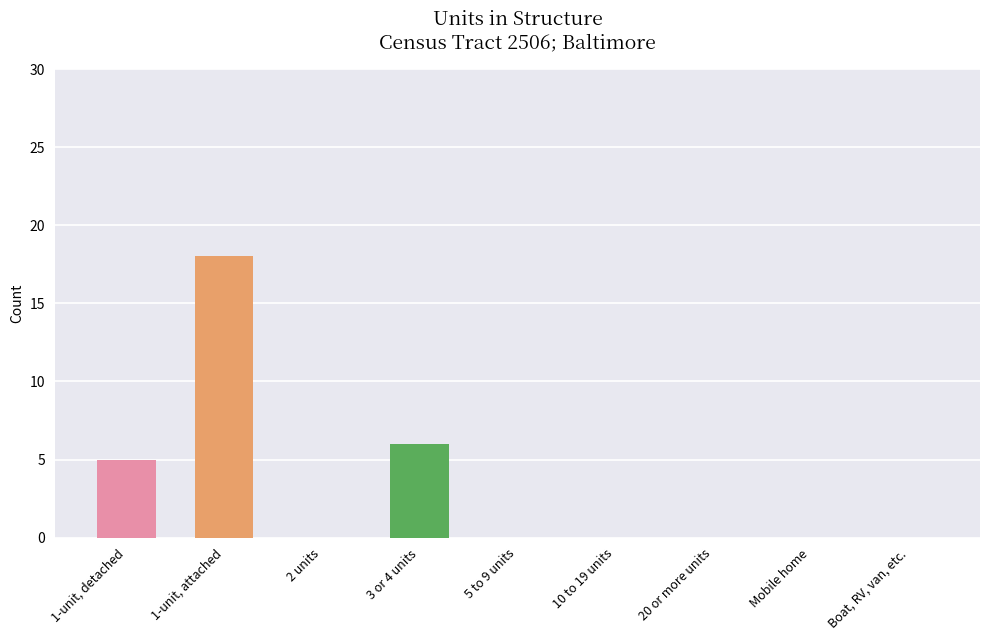

Reading right to left, extract all data points from this chart.

Estimate: 0	0	0	0	0	6	0	18	5
Margin of Error: 14	14	14	14	14	7	14	23	8